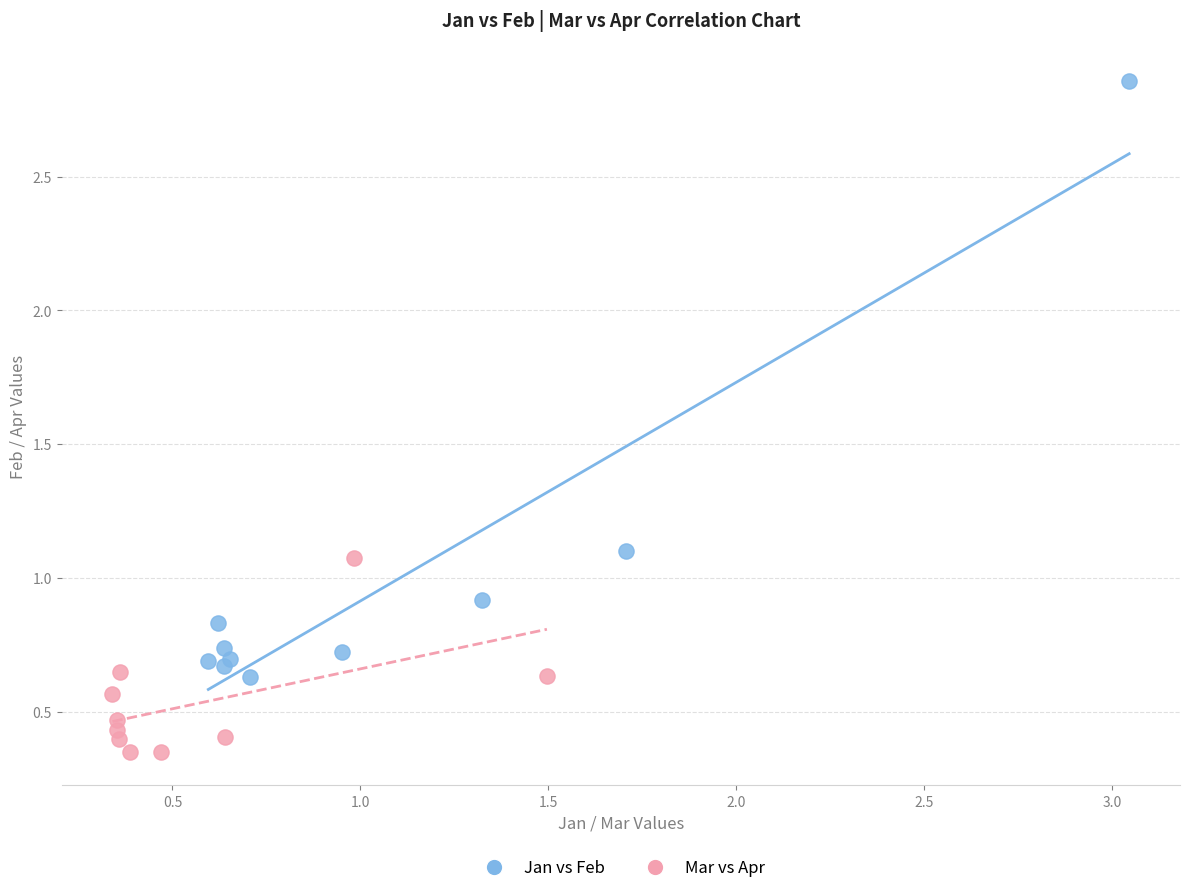

Which series has the widest spread of Y values?

Jan vs Feb